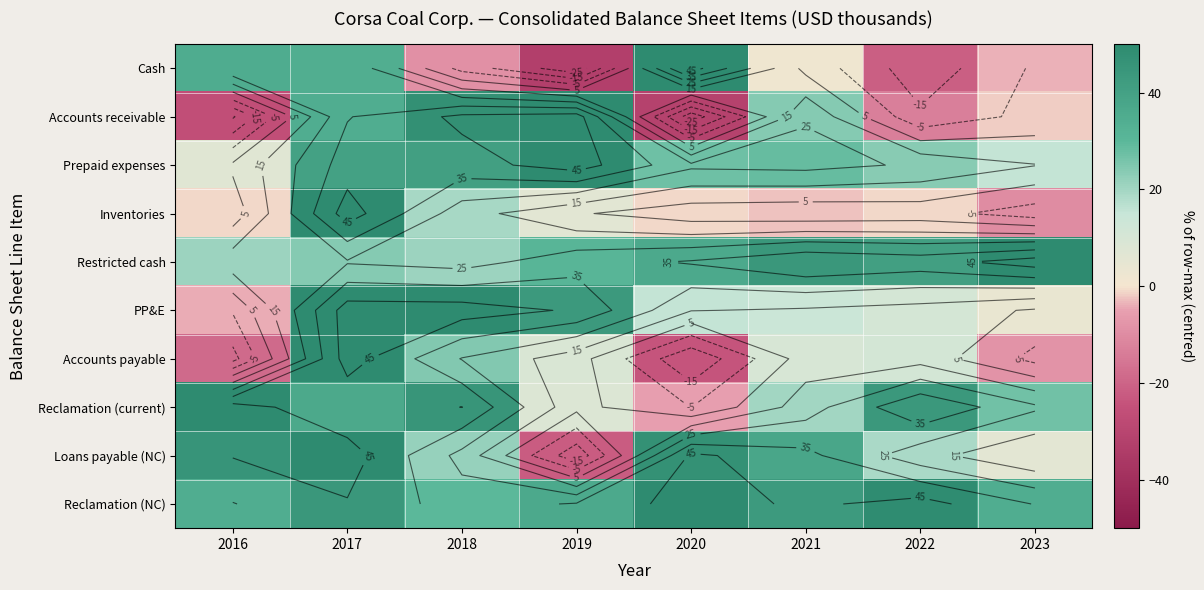

At which label does Inventories first exceed 0?

2017